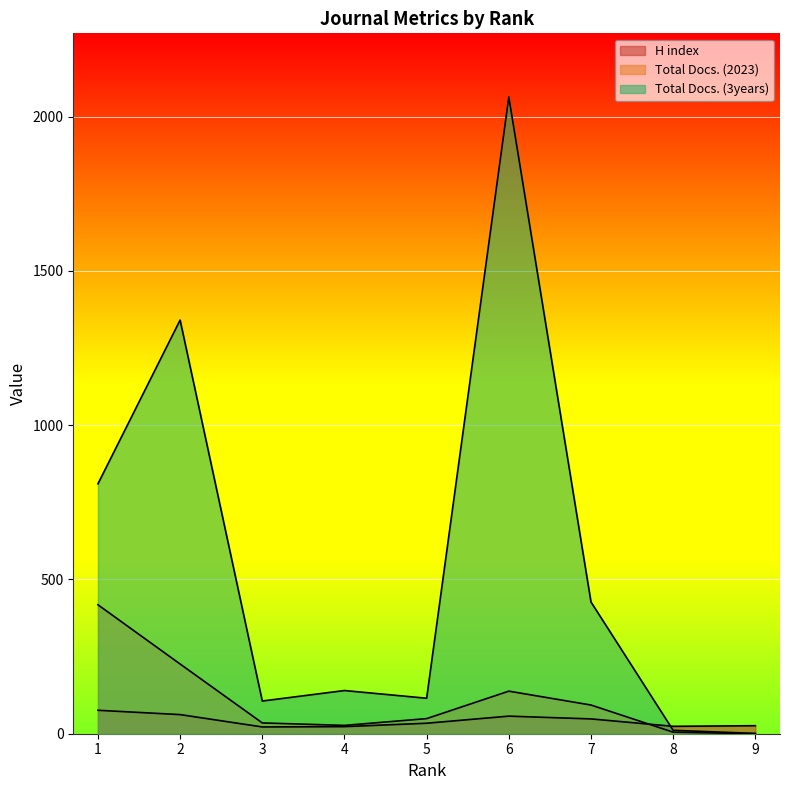

True or false: H index and Total Docs. (2023) intersect in this chart.

True